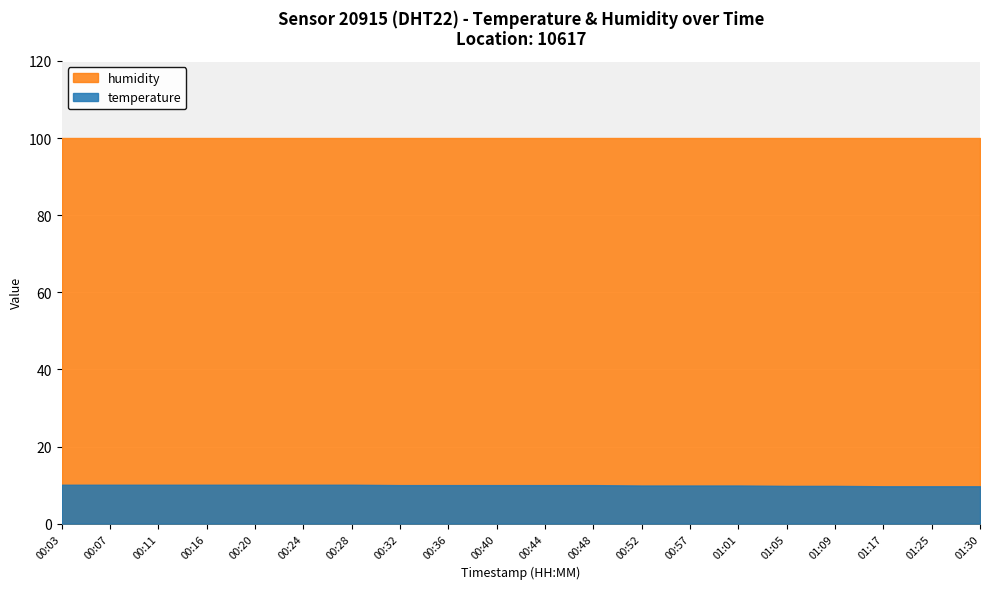

At which label is temperature closest to 9?

01:17